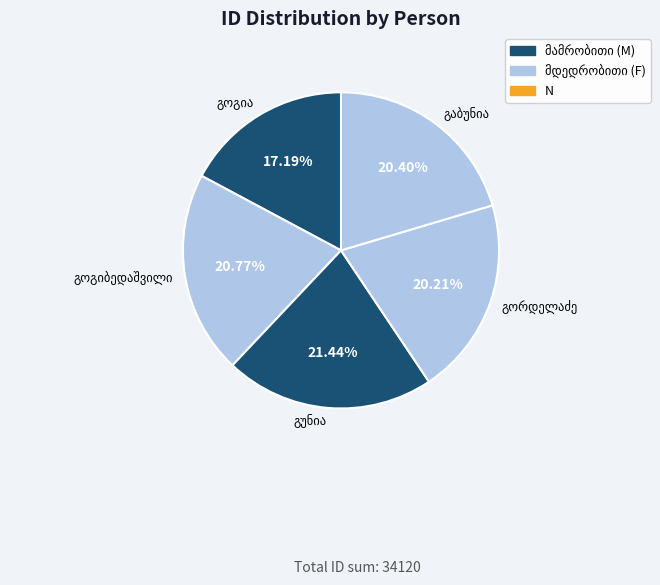

Is there a majority slice in this chart?

No